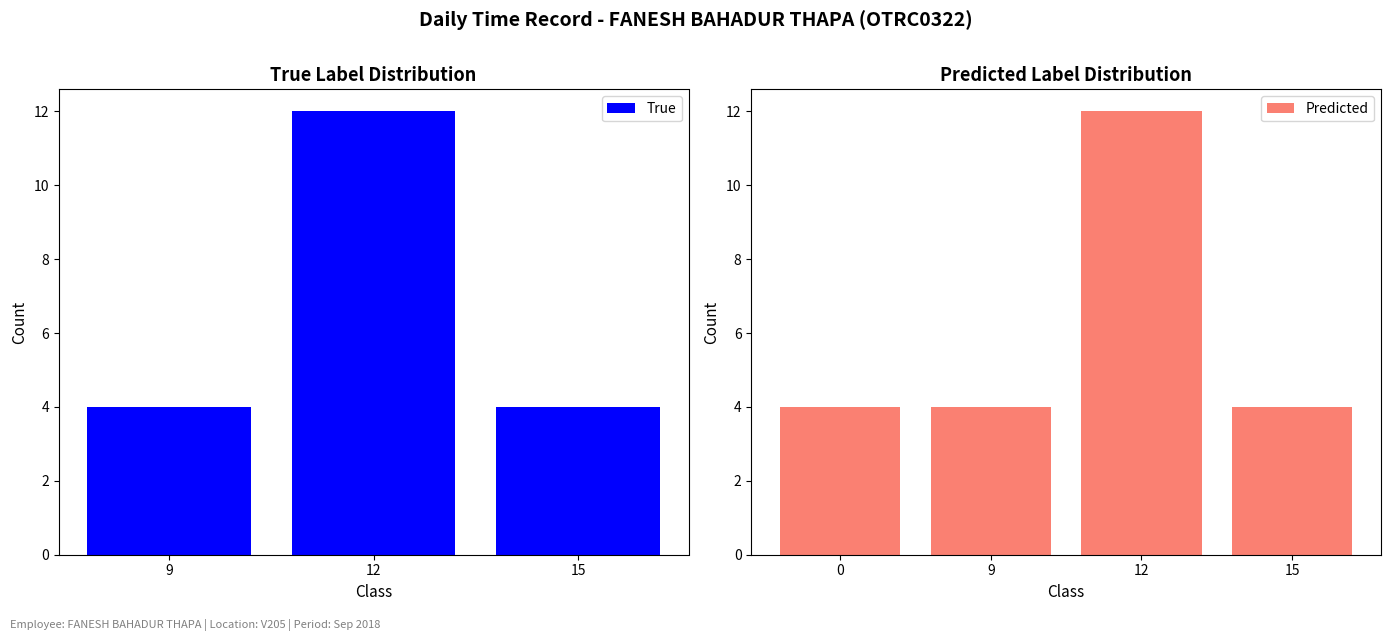

Which category has the highest value in the True series?

12